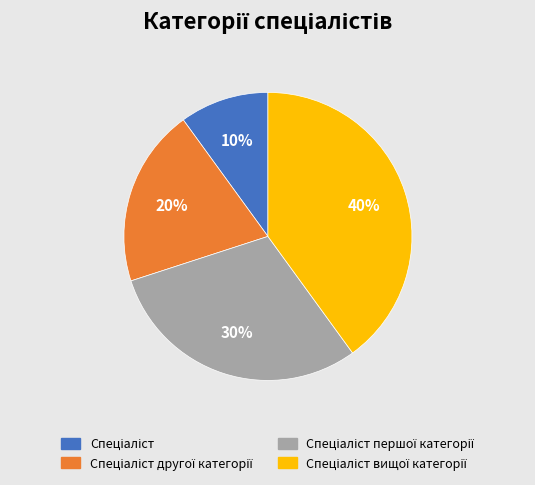

To the nearest percent, what is the average slice percentage?

25%